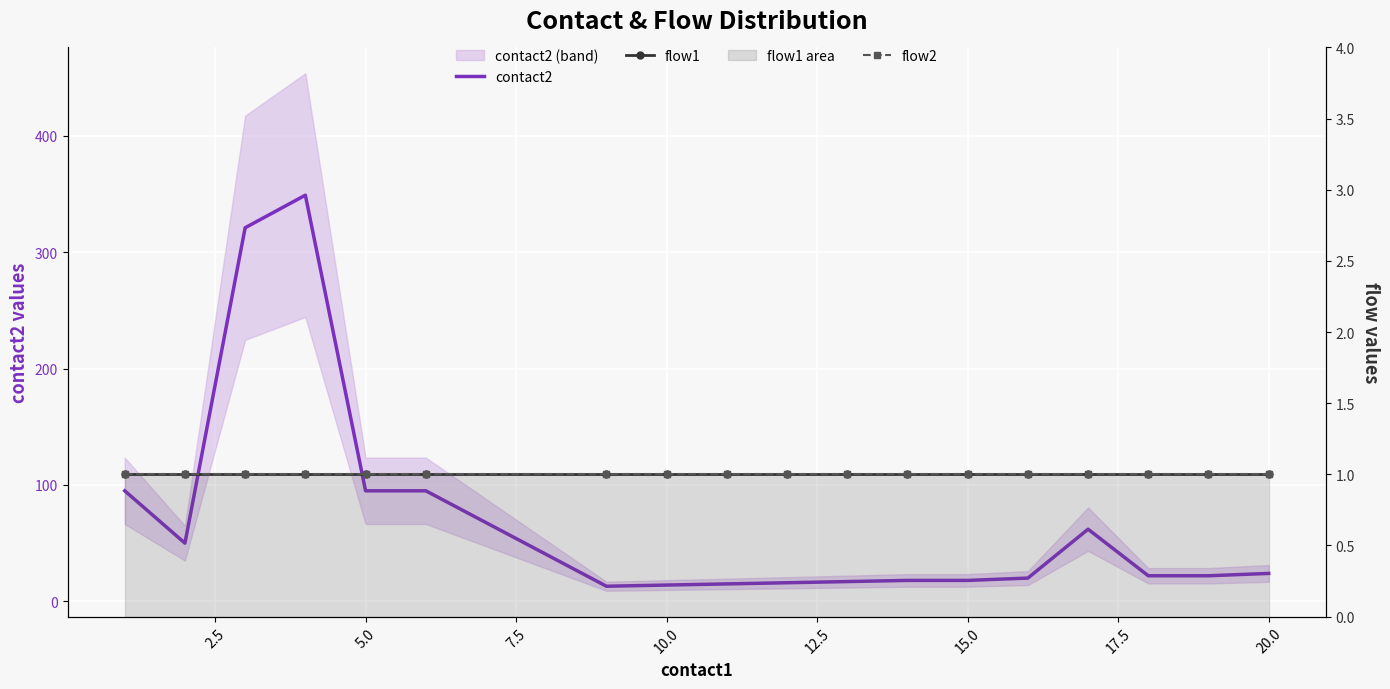

What is the highest value of the flow1 series?

1